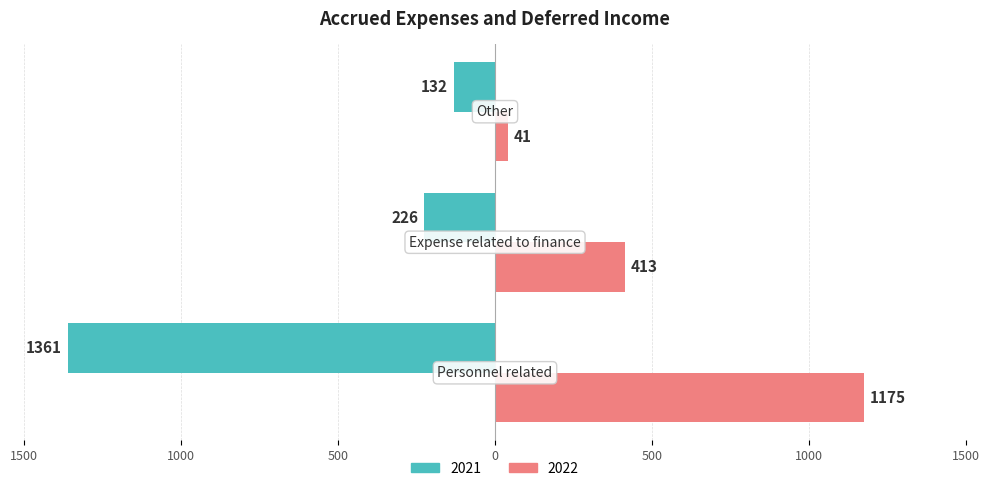

At how many categories does at least one series exceed 780?

1